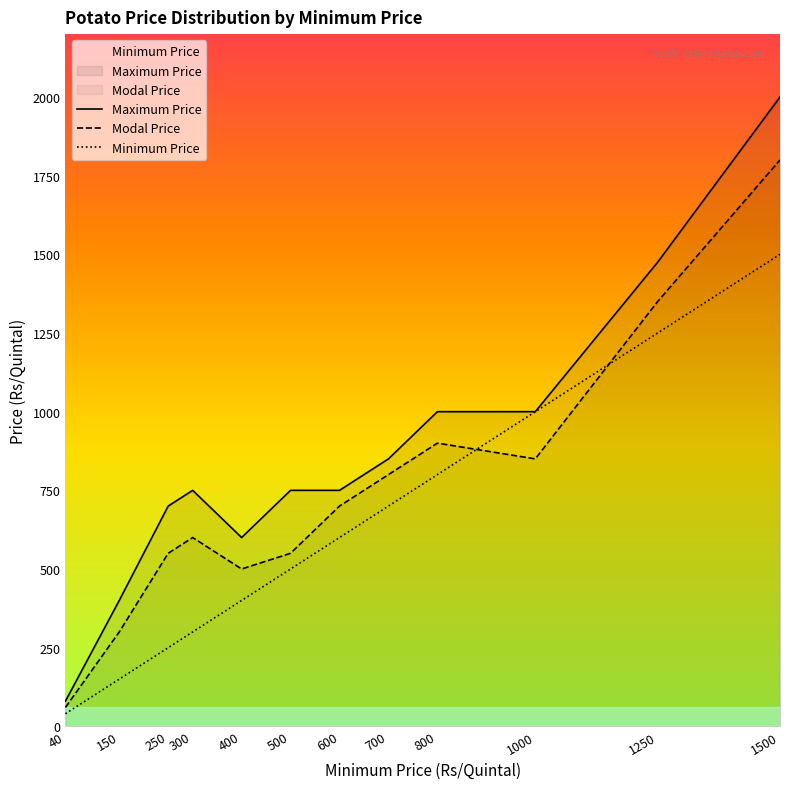

Which series has the widest spread of values?

Maximum Price